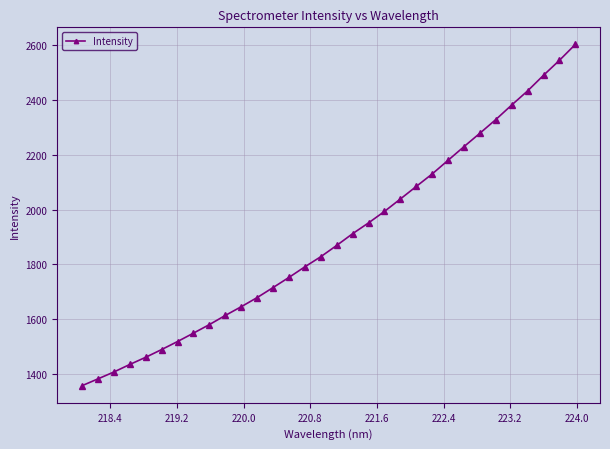

What is the difference between the maximum and minimum values?

1247.2